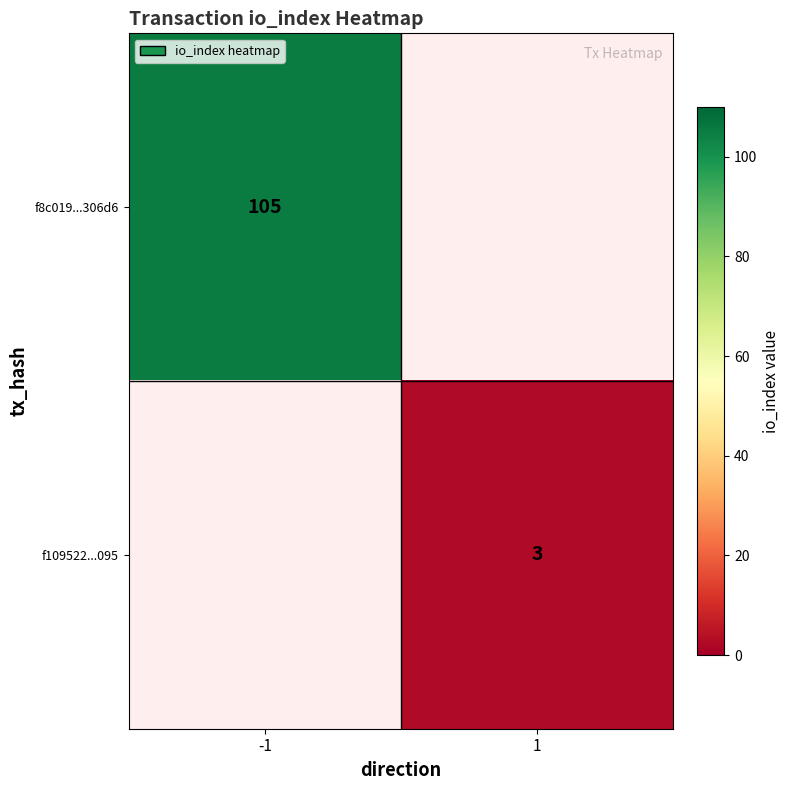

The f109522...095 series shows 1 at 1. True or false?

False